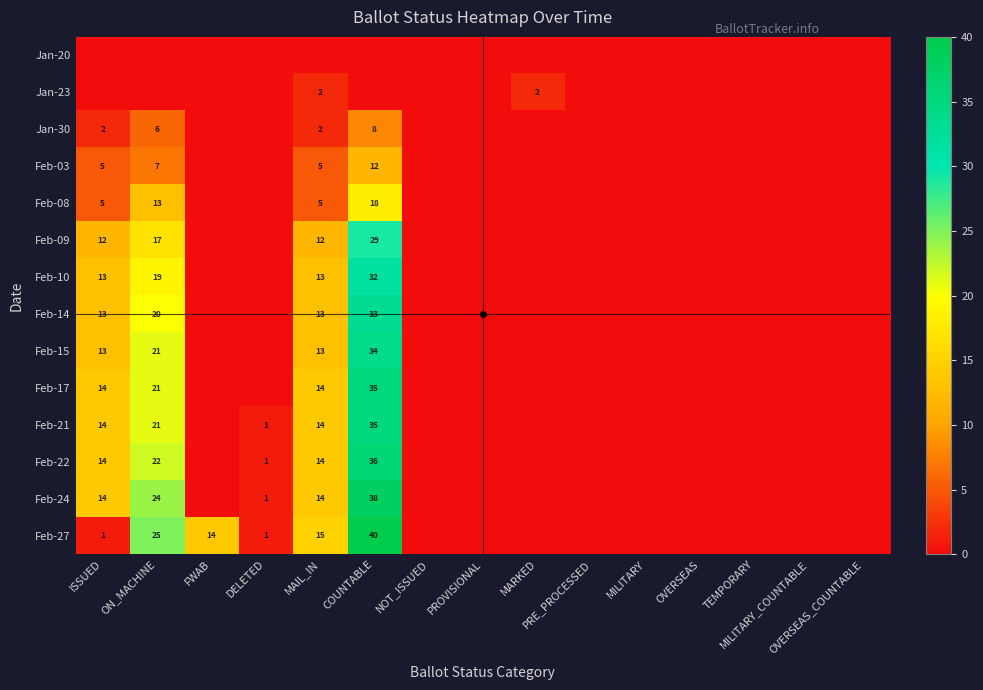

Is the value of Feb-27 at MARKED greater than the value of Jan-30 at TEMPORARY?

No